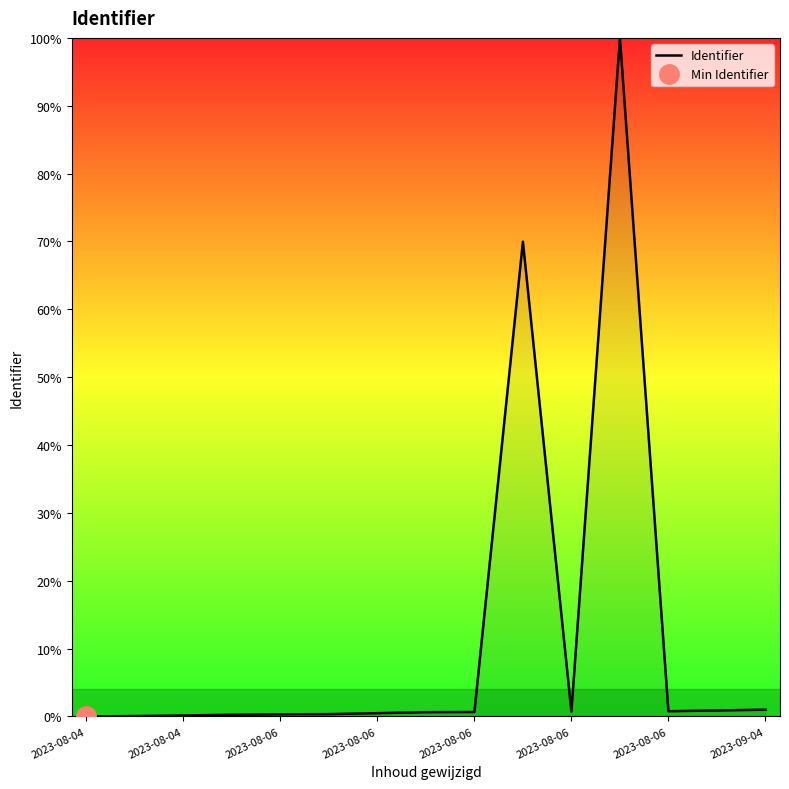

Read the value at 2023-08-06.

0.7